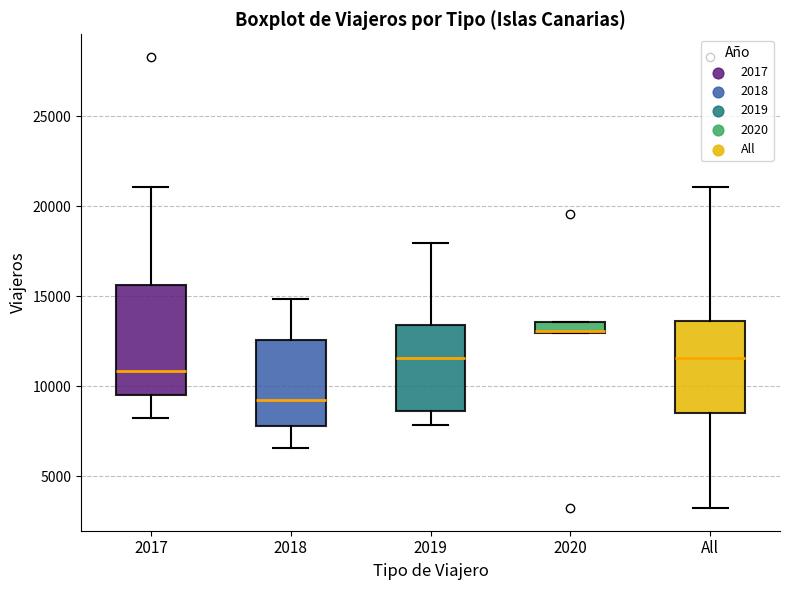

Which box has the lowest median line?

2018